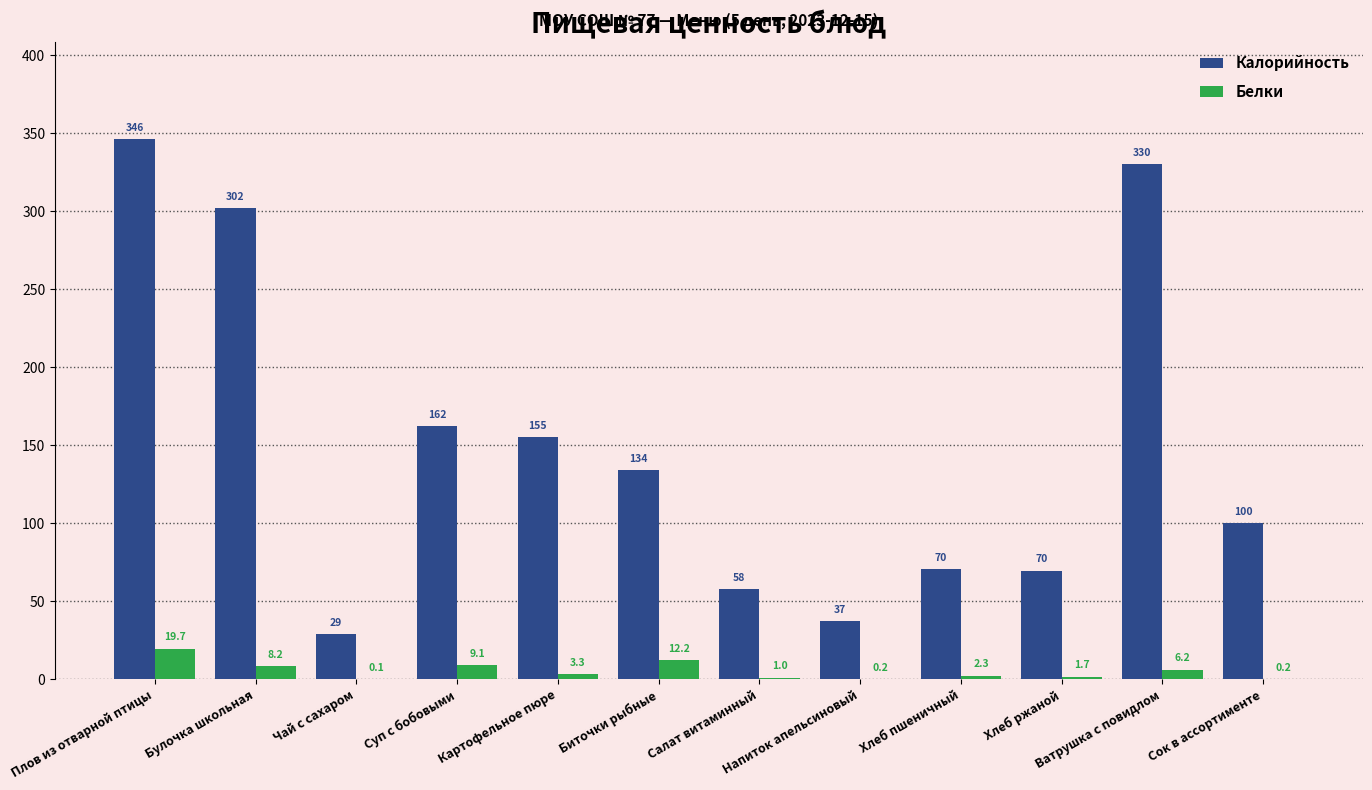

Where does the Калорийность series first go above 134?

Плов из отварной птицы